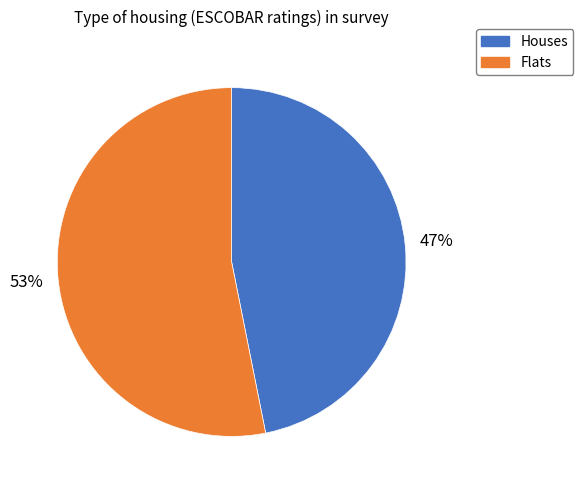

Combined, do Houses and Flats account for over 50%?

Yes